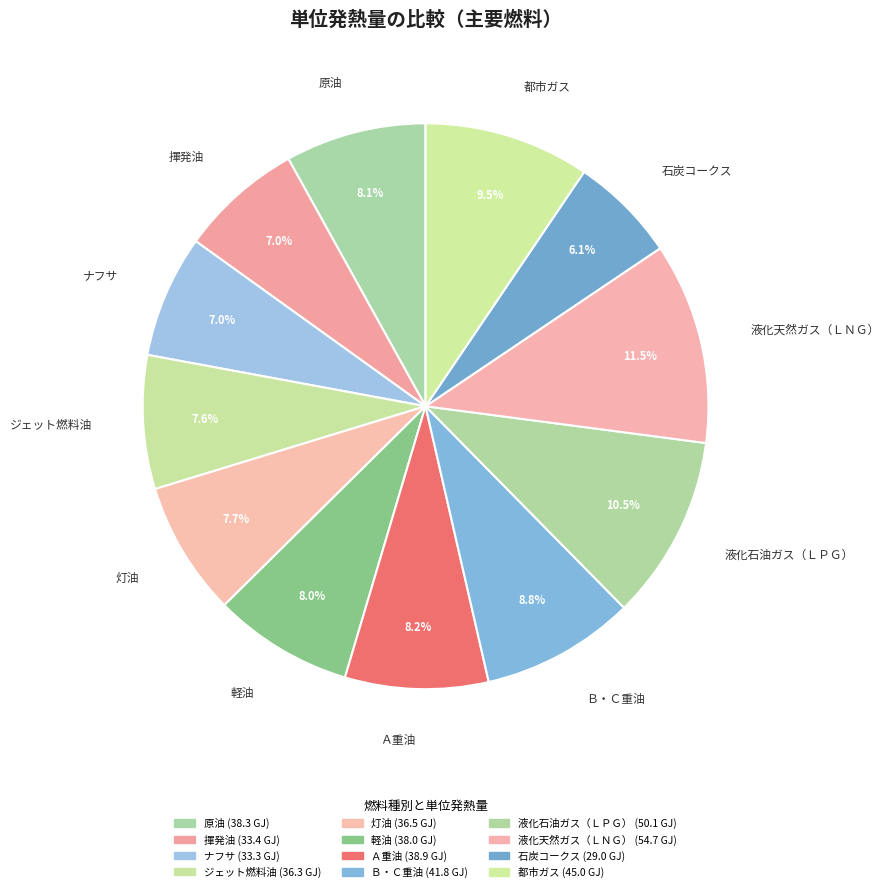

Is 石炭コークス the majority of the pie?

No